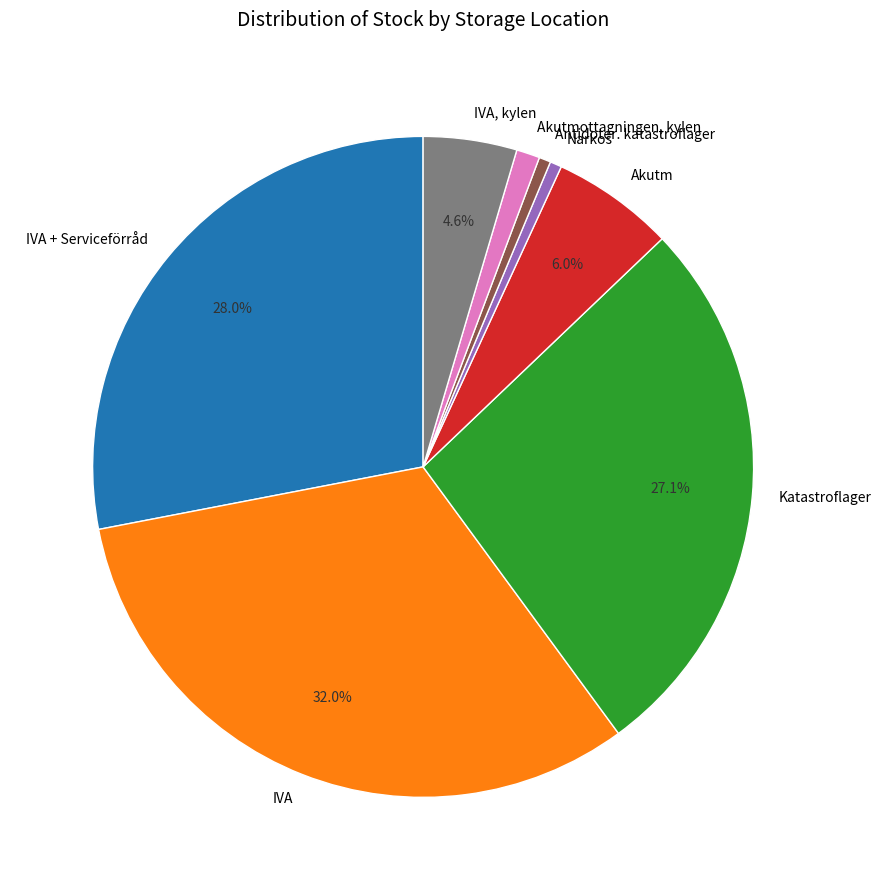

To the nearest percent, what is the difference between the IVA + Serviceförråd and Narkos slice percentages?

27%